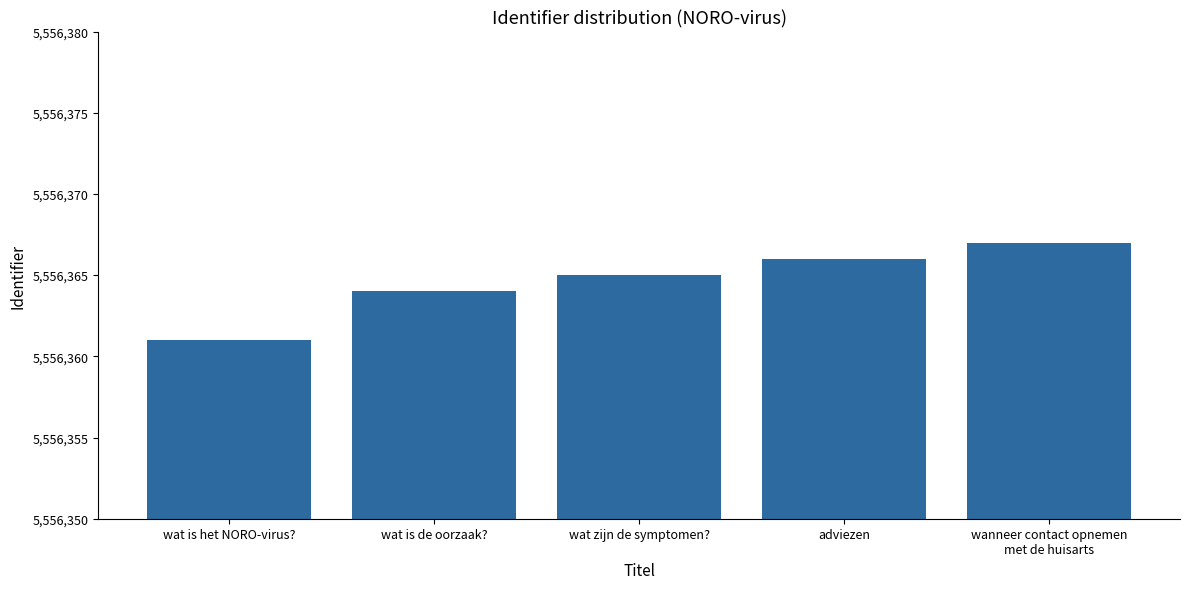

What is the maximum value shown in the chart?

5556367